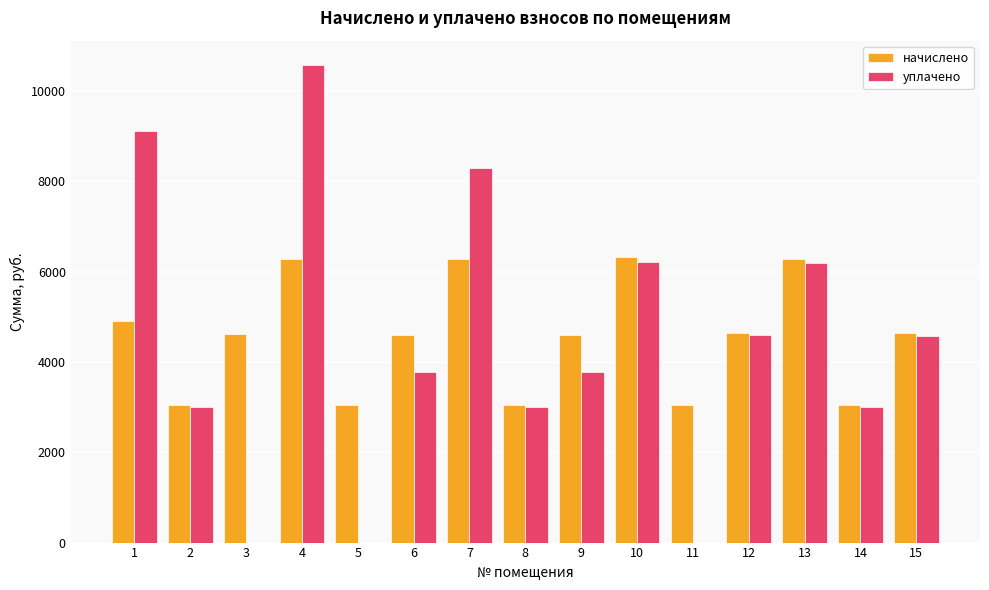

What is the spread (max minus min) of values at 7?

2017.9